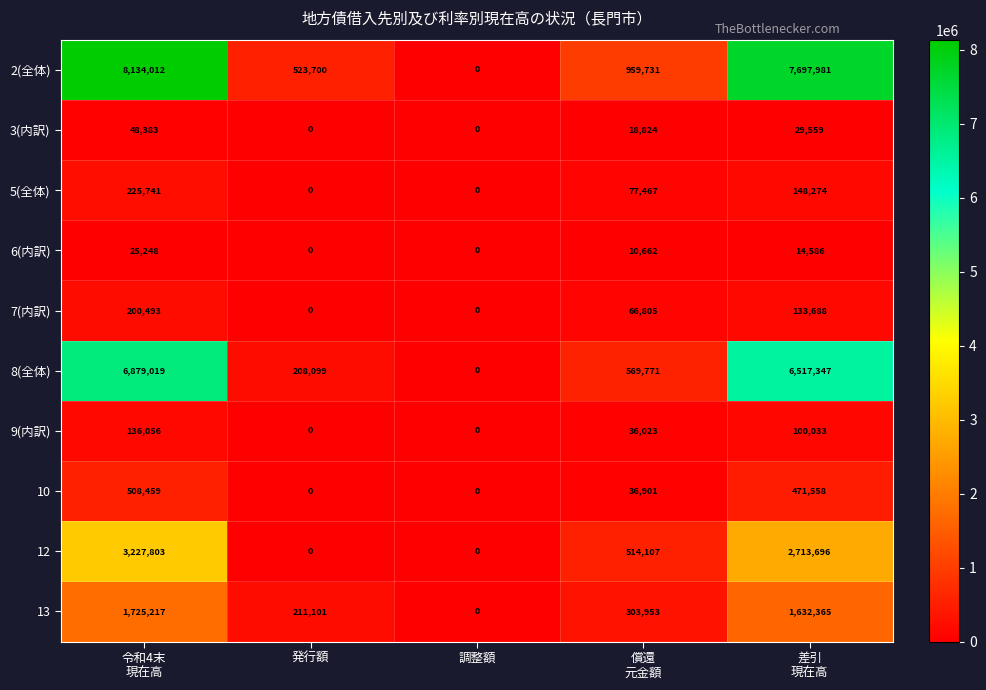

What is the difference between the maximum and minimum values in the 12 series?

3227803